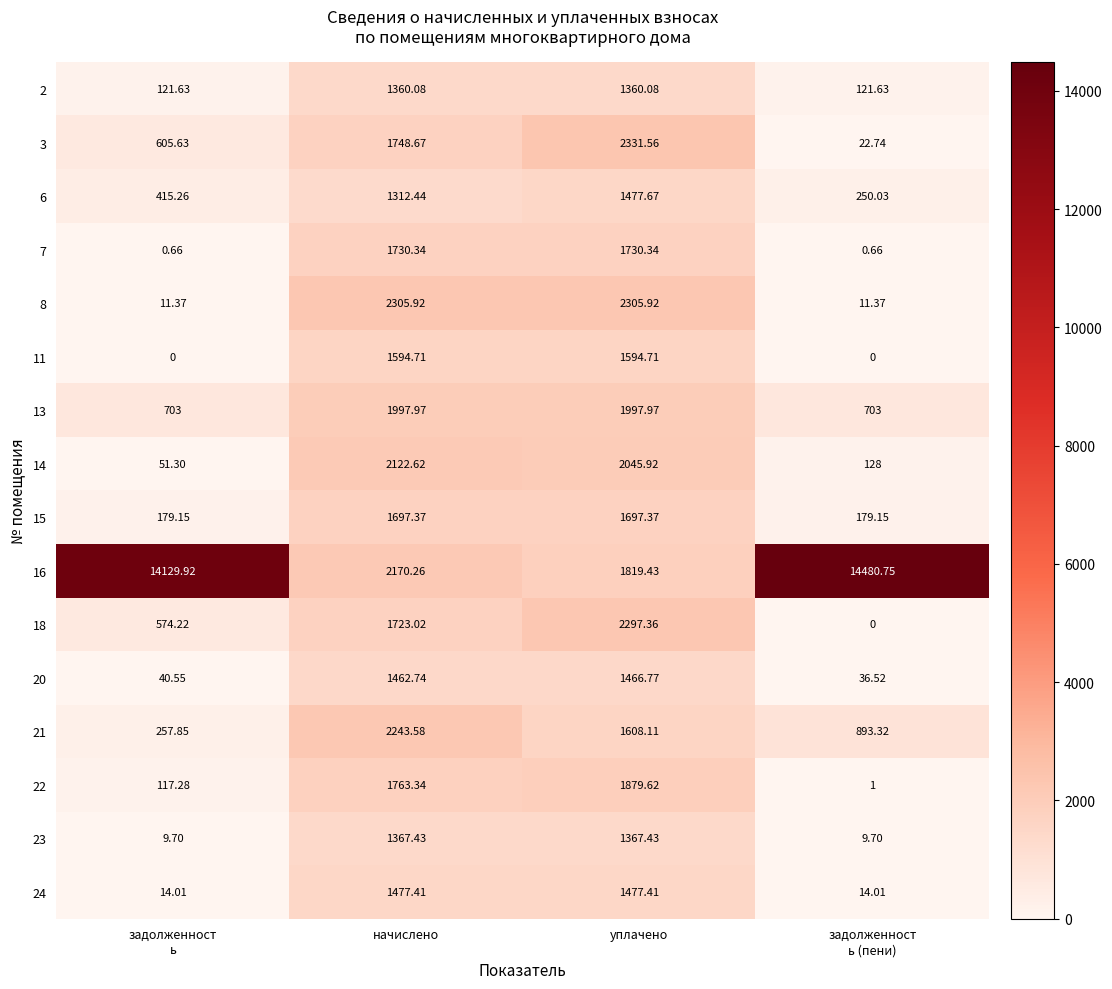

At which category is the sum across all series the highest?

уплачено